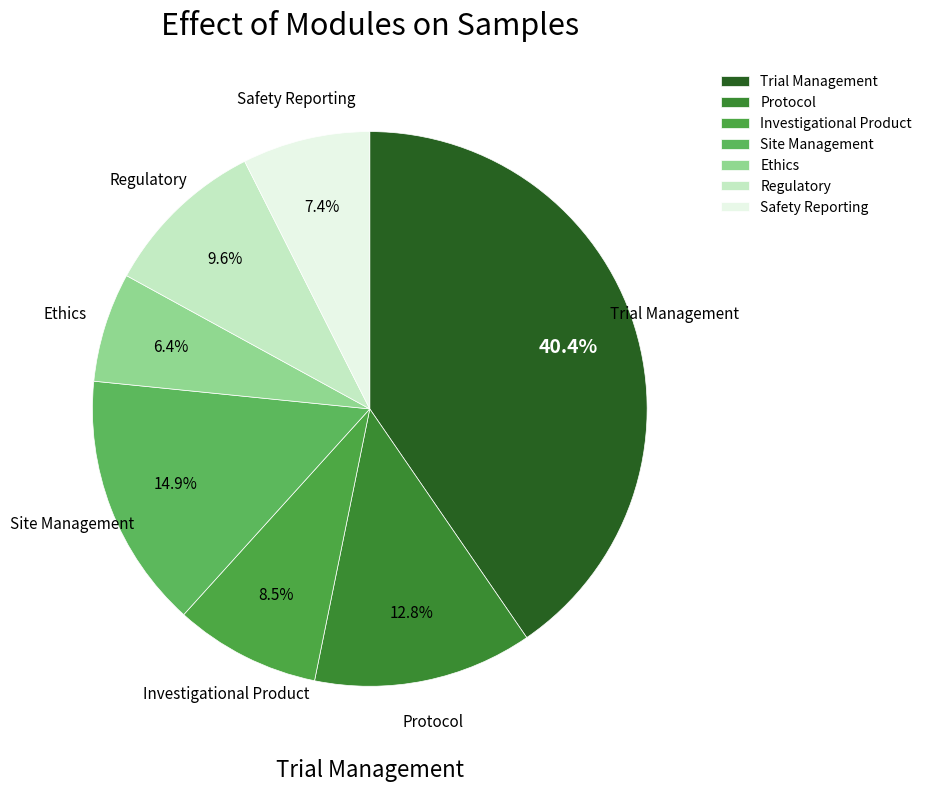

True or false: Site Management accounts for 24% of the total.

False